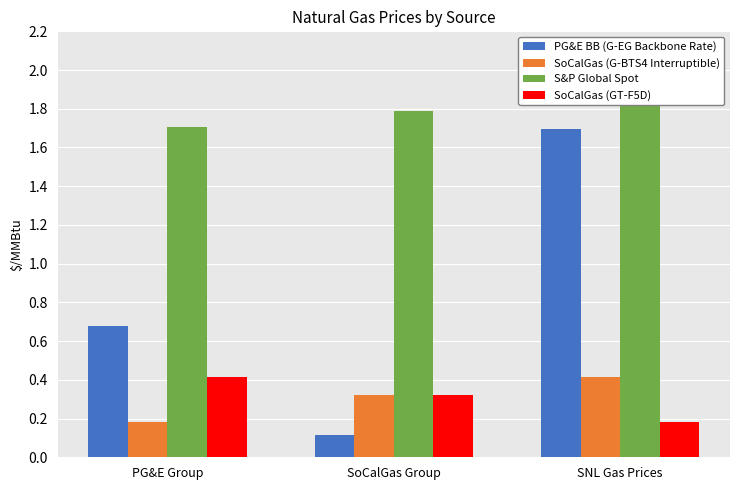

How many bars are there in total?

12